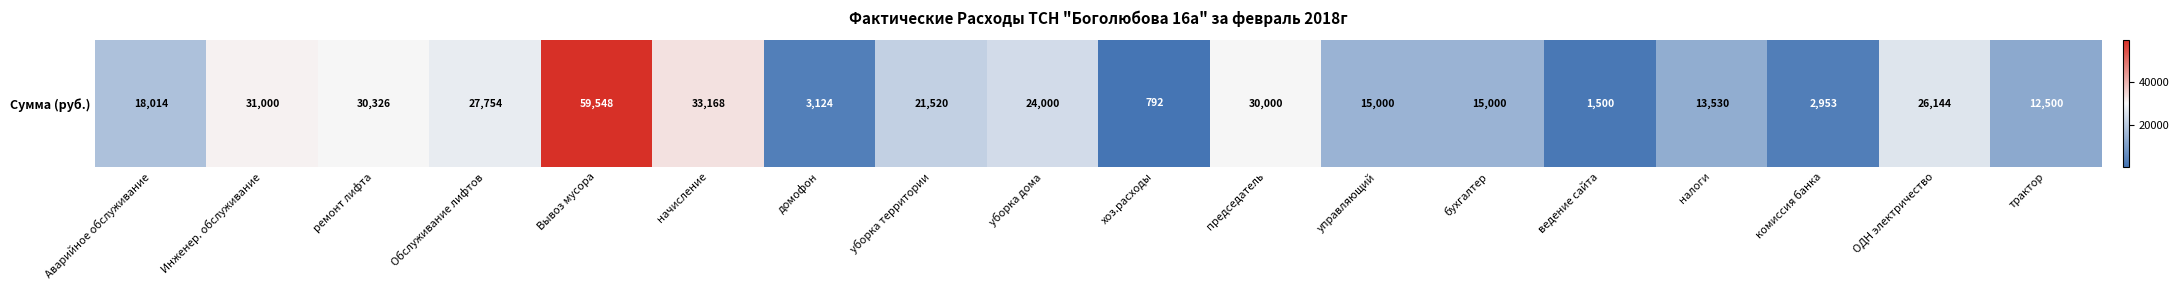

Is it true that the value at Вывоз мусора is 59547.6?

True